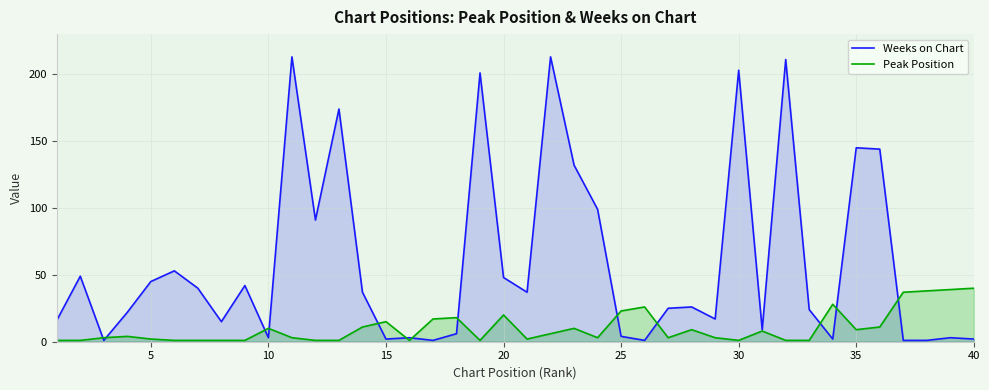

What is the total value across all series at 25?

27